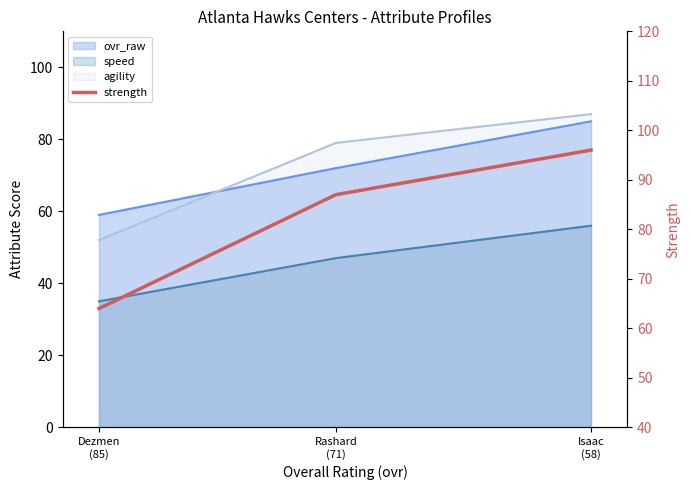

Between Dezmen
(85) and Isaac
(58), which is larger?

Isaac
(58)